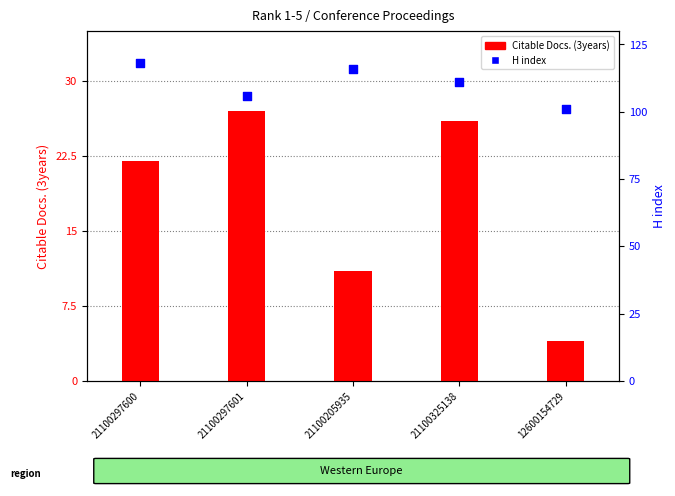

Which series contains the lowest Y value?

Citable Docs. (3years)